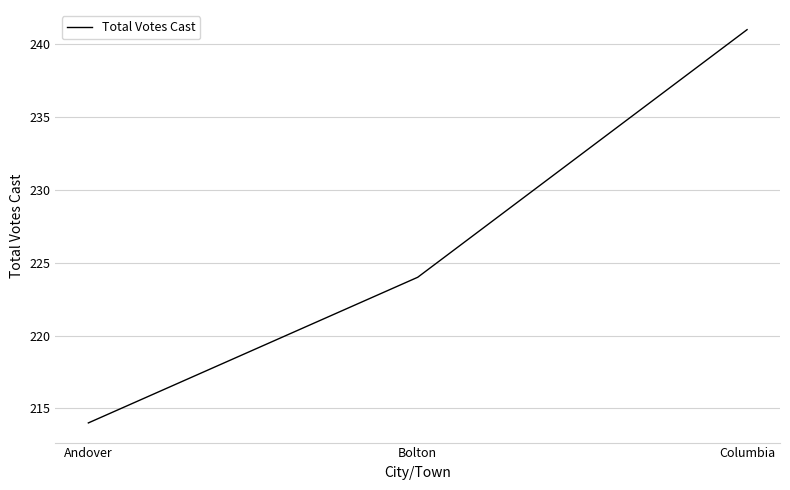

How many lines are shown in the chart?

1